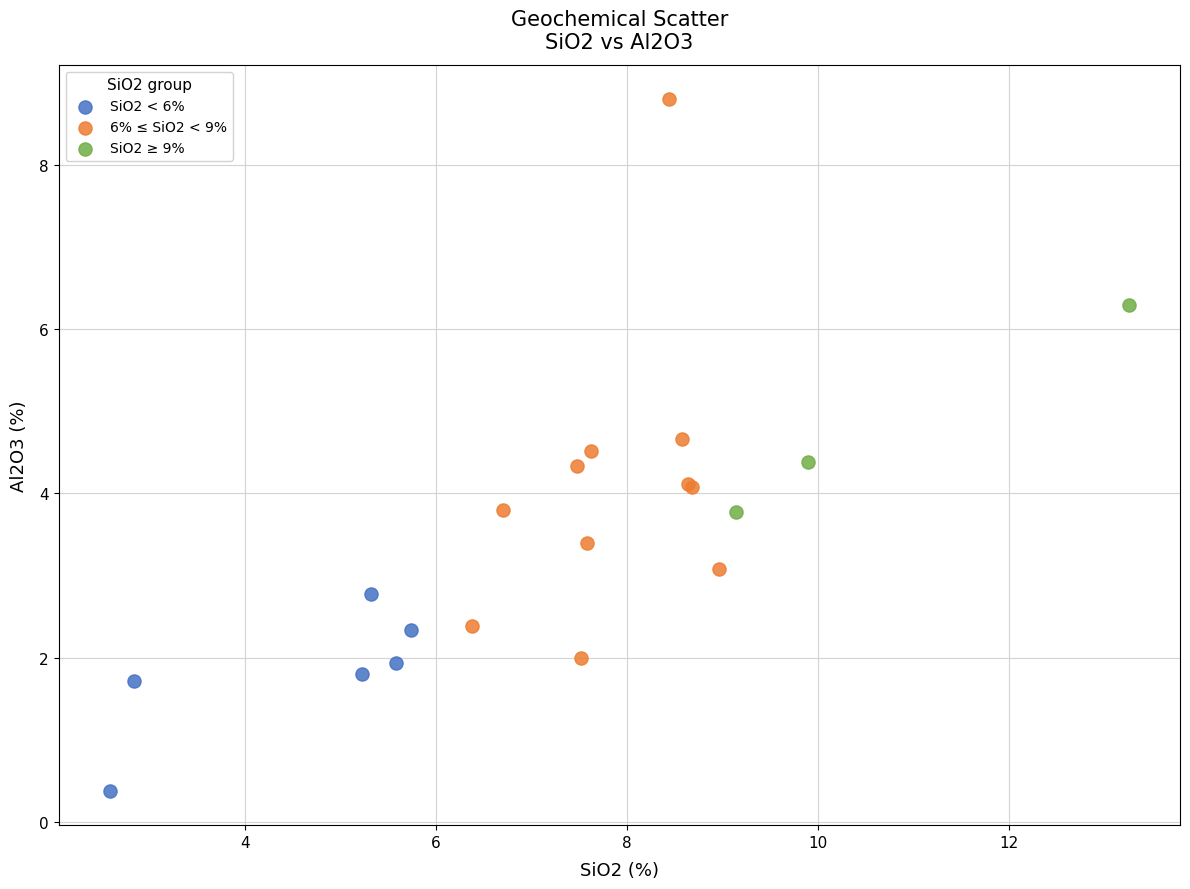

Which series reaches the minimum Y coordinate?

SiO2 < 6%